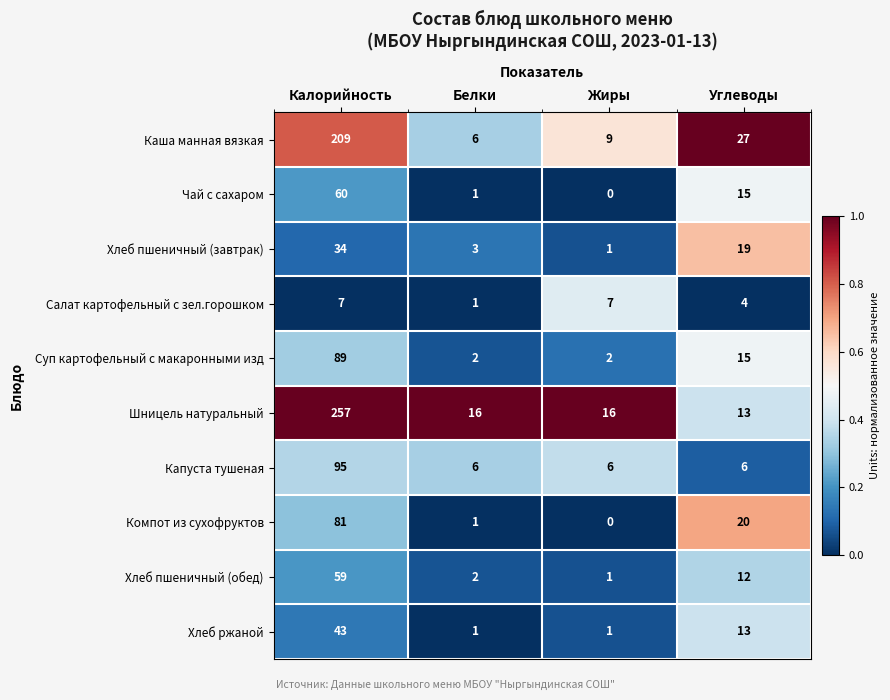

Which category has the highest value in the Чай с сахаром series?

Калорийность